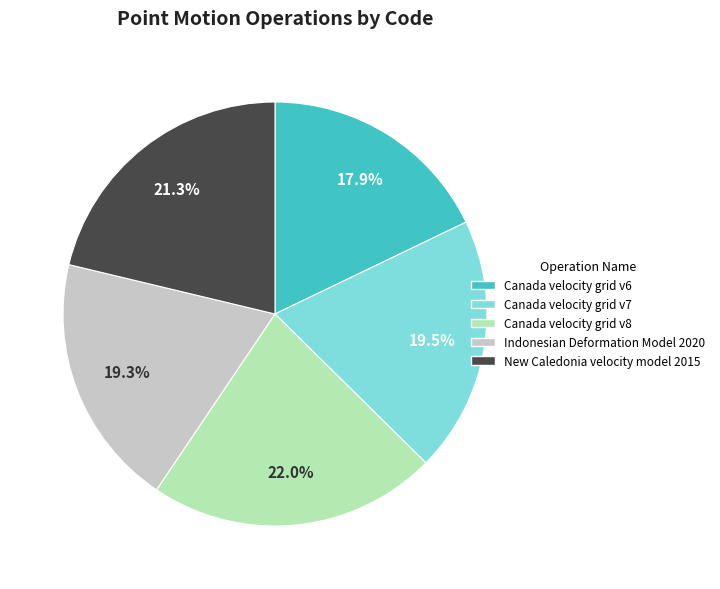

What is the ratio of the value at Canada velocity grid v8 to the value at Canada velocity grid v7?

1.1